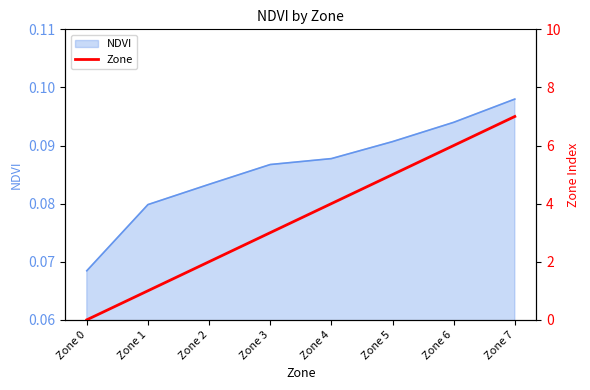

Rank the categories by value from highest to lowest.

Zone 7, Zone 6, Zone 5, Zone 4, Zone 3, Zone 2, Zone 1, Zone 0